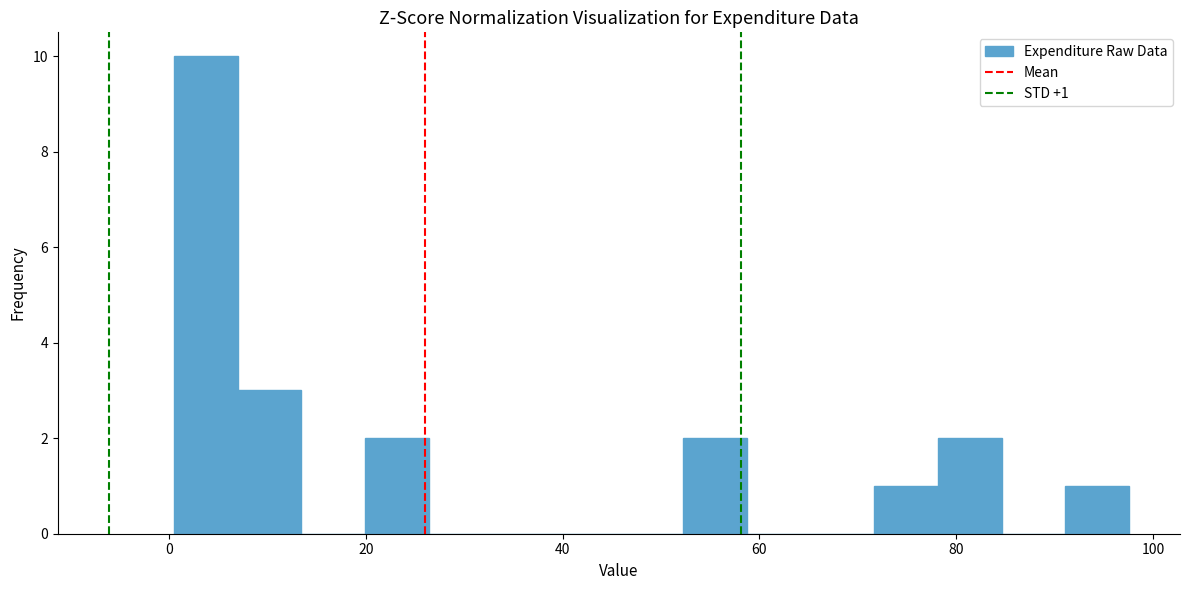

Read against the x-axis, roughly where is the centre of the tallest bar?

4